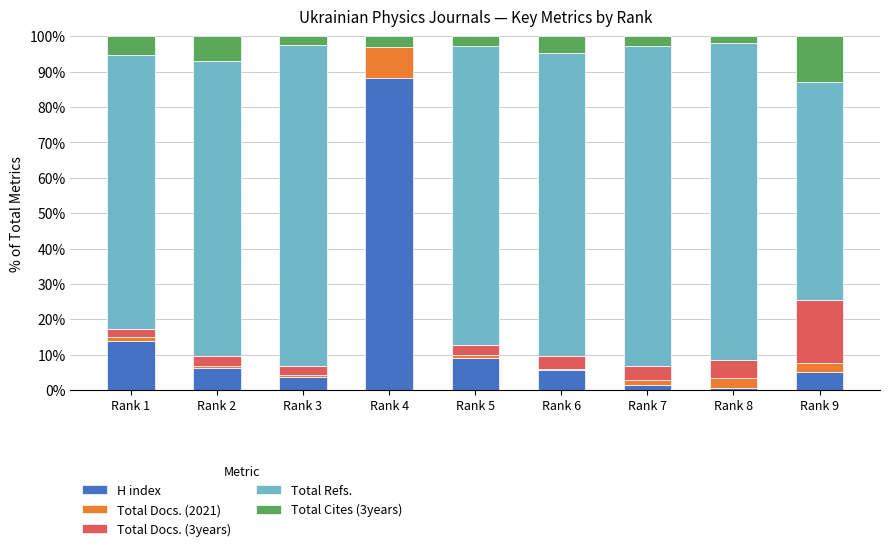

What is the approximate value of H index at Rank 3?

3.7